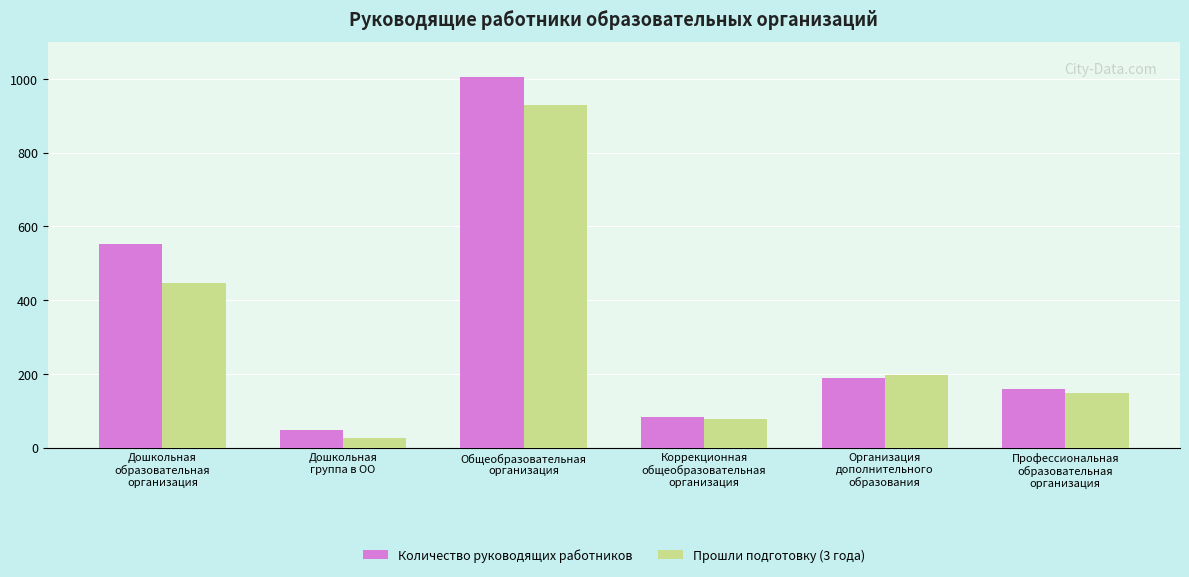

List the labels in order of Количество руководящих работников value, largest first.

Общеобразовательная
организация, Дошкольная
образовательная
организация, Организация
дополнительного
образования, Профессиональная
образовательная
организация, Коррекционная
общеобразовательная
организация, Дошкольная
группа в ОО